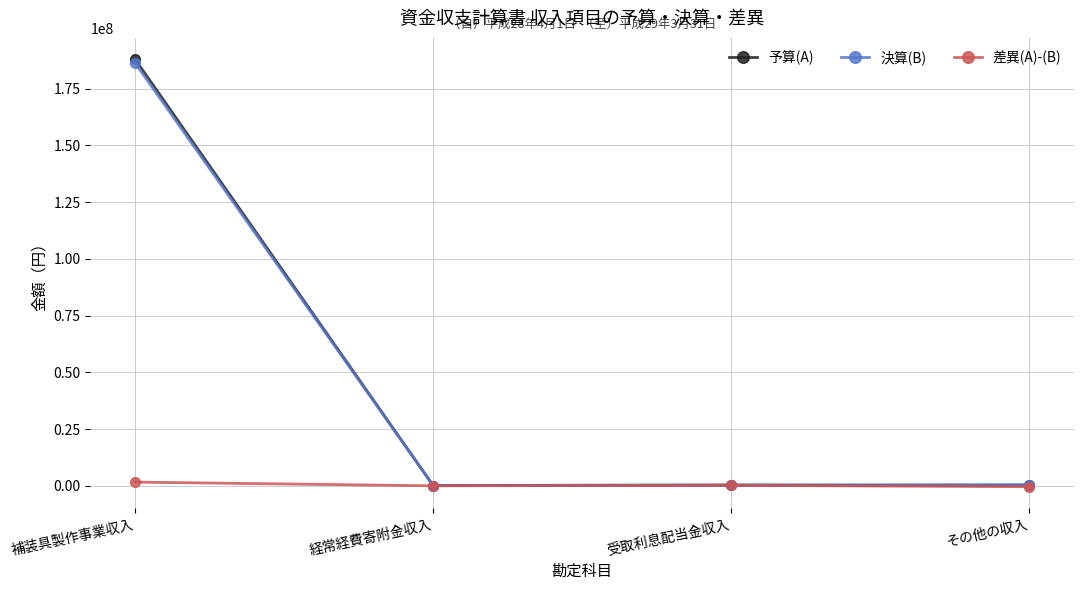

True or false: 予算(A) has more than 2 points higher than both neighbors.

False